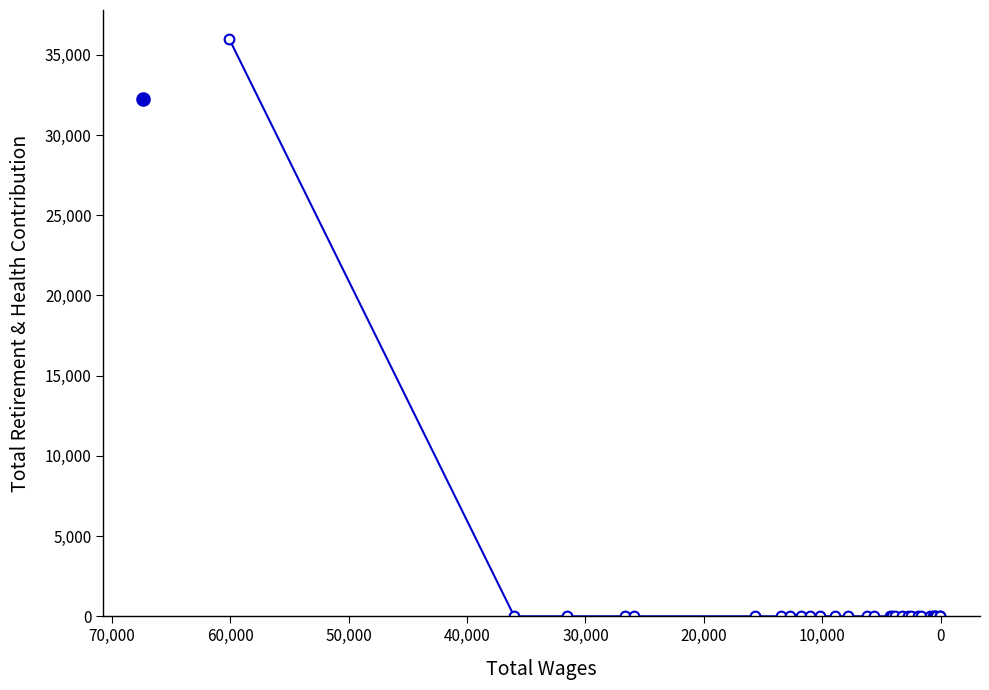

True or false: there are more than 2 points higher than both neighbors.

False